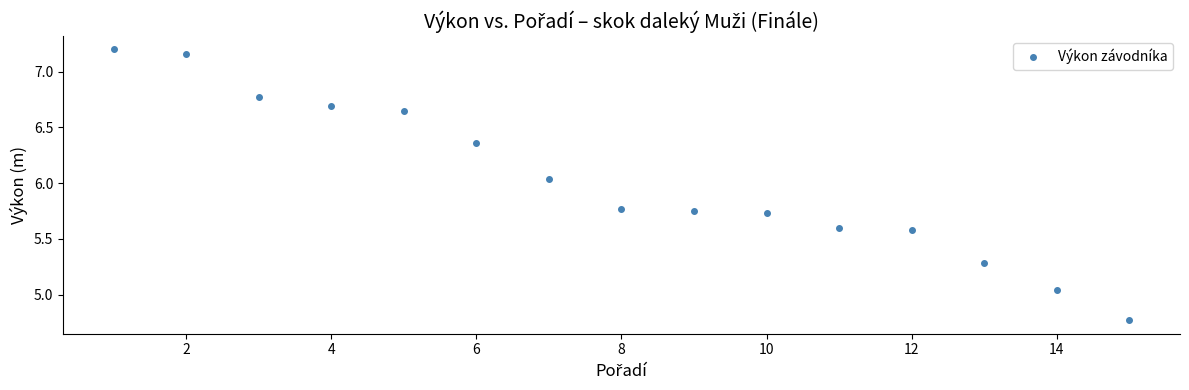

What is the range of X values (max minus min)?

14.0